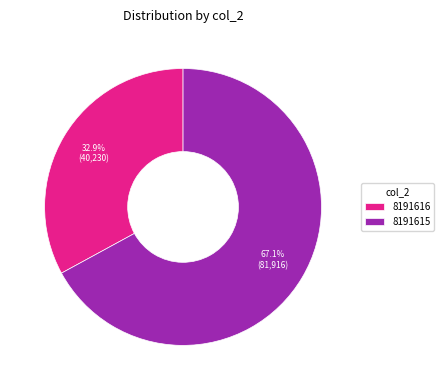

How many slices are in this pie chart?

2